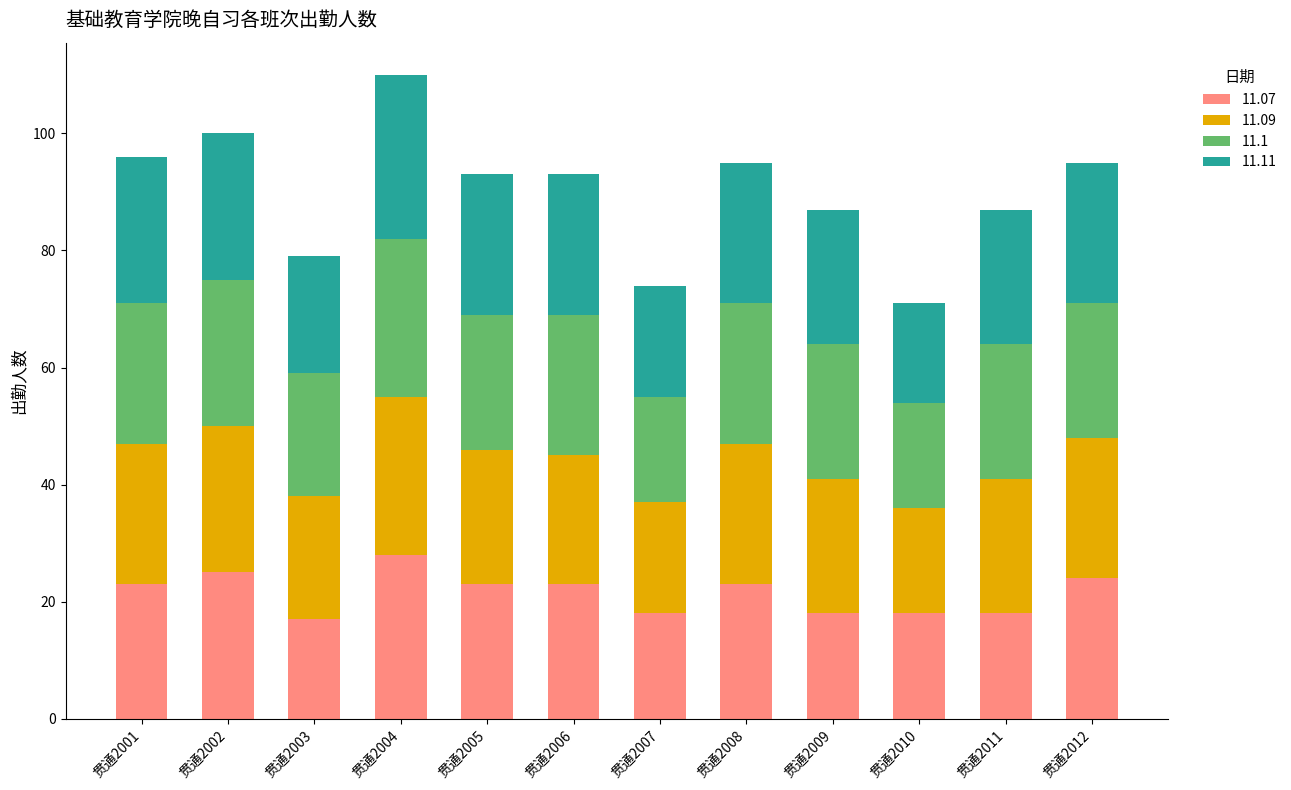

Which category has the highest value in the 11.07 series?

贯通2004